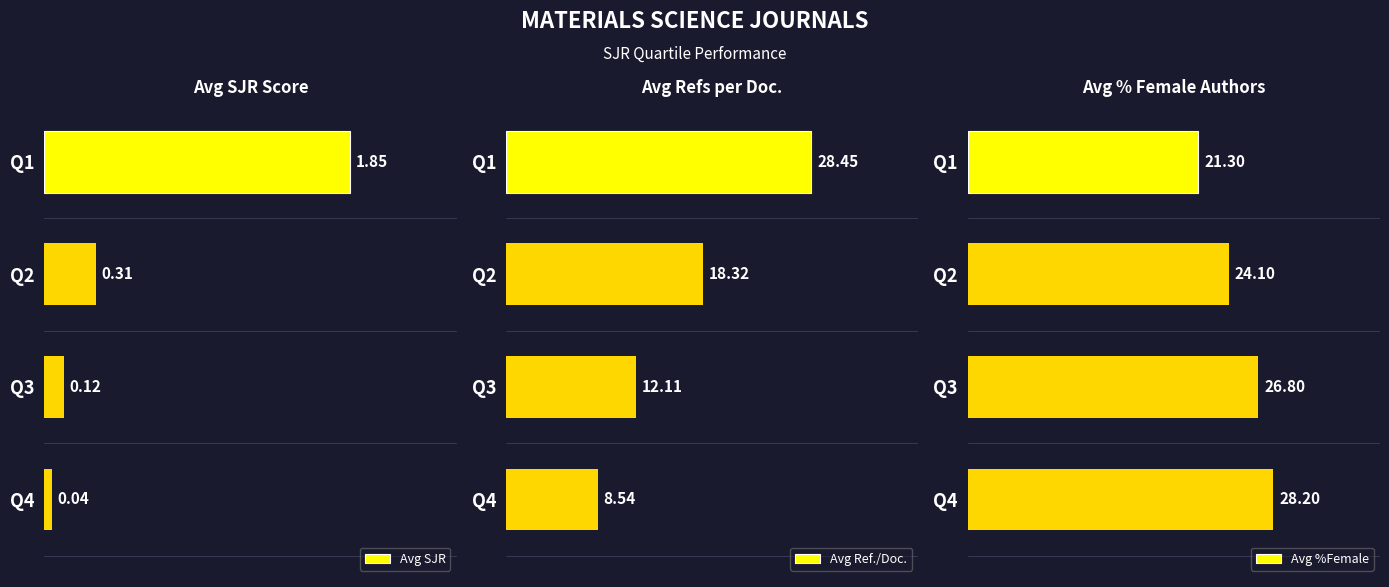

What is the difference between the maximum and minimum values in the Avg Ref./Doc. series?

19.9